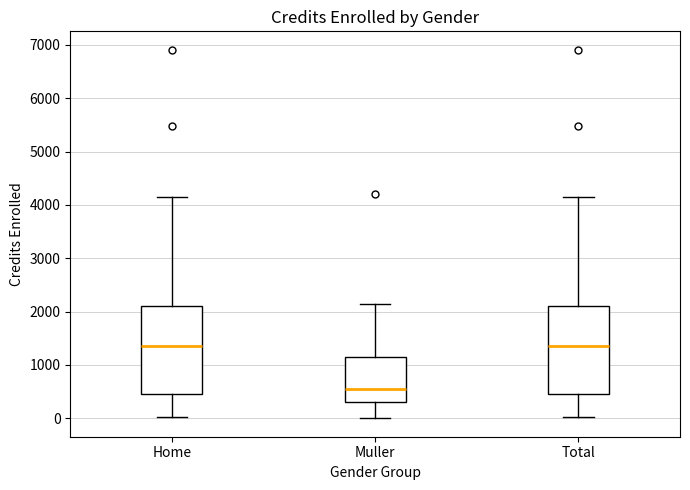

Reading left to right, read every box against the y-axis: the position of its median line, the range the box covers, and the ends of its whiskers. The values are not printed on the chart, so give them approximately, as read against the axis.

Home: median 1400, box 500 to 2100, whiskers 0 to 4100
Muller: median 500, box 300 to 1100, whiskers 0 to 2100
Total: median 1400, box 500 to 2100, whiskers 0 to 4100